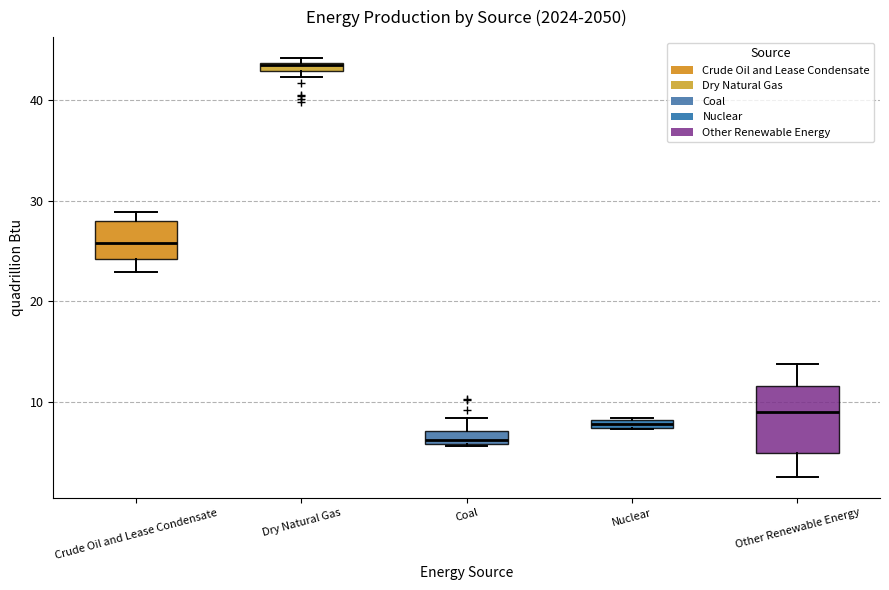

Comparing the boxes themselves (not the whiskers), which one is the tallest?

Other Renewable Energy